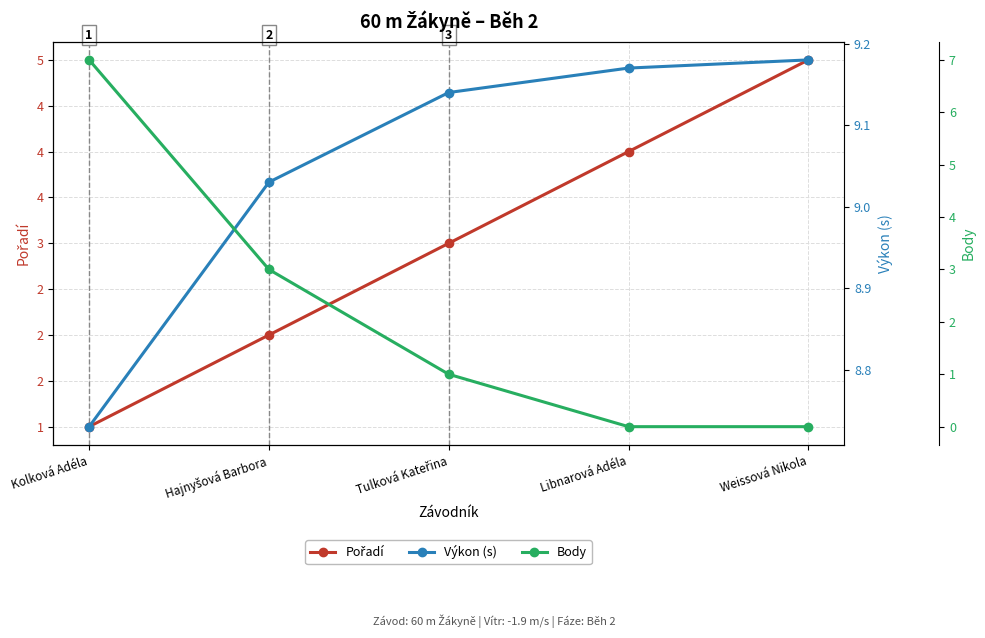

What is the difference between the maximum and minimum values in the Body series?

7.0